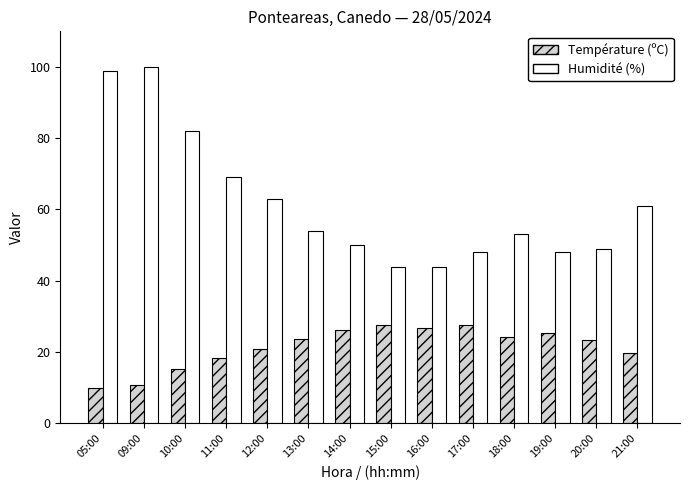

Where does the Température (ºC) series first go above 23?

13:00